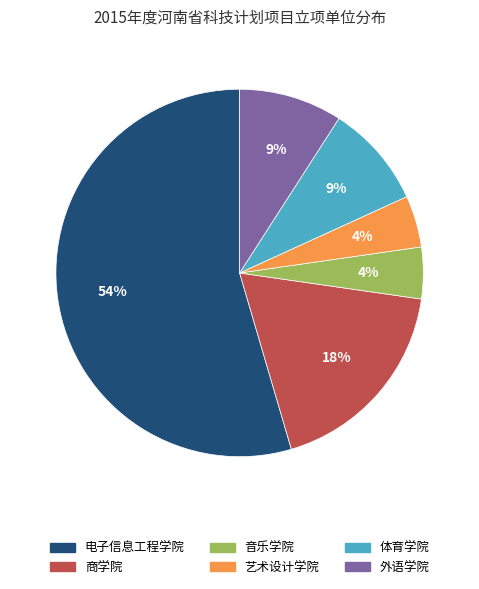

How many slices are in this pie chart?

6